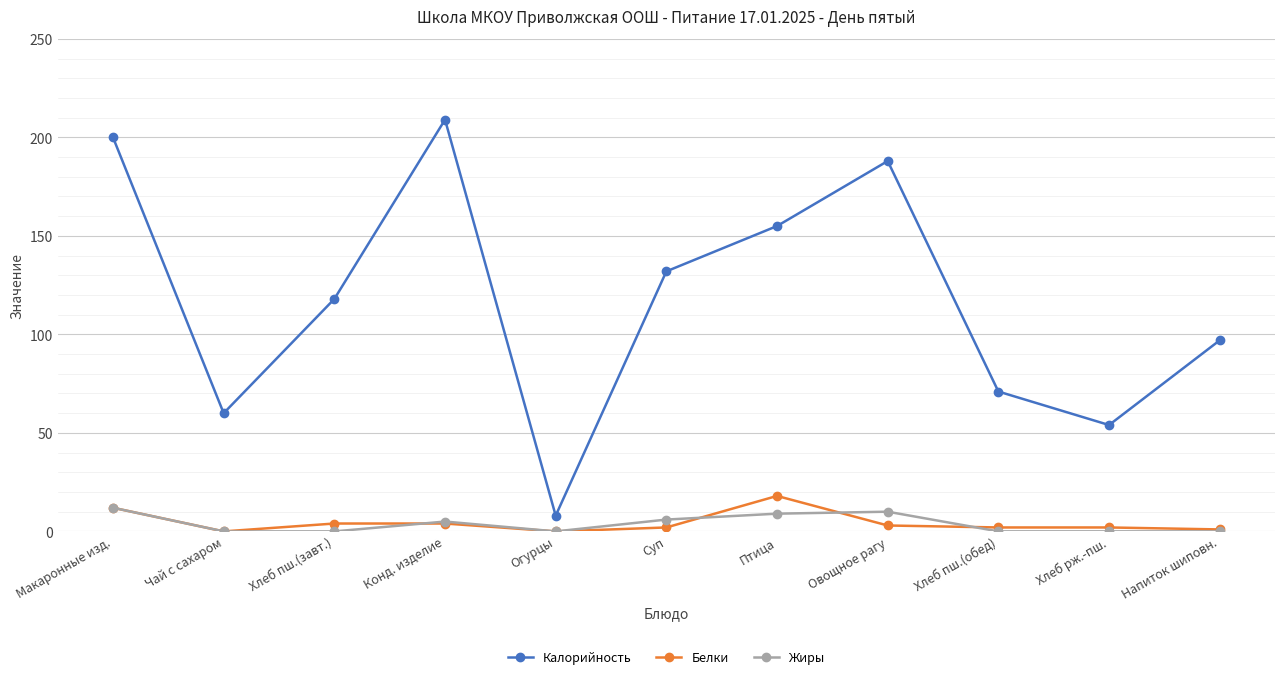

What is the difference between the maximum and minimum values in the Калорийность series?

201